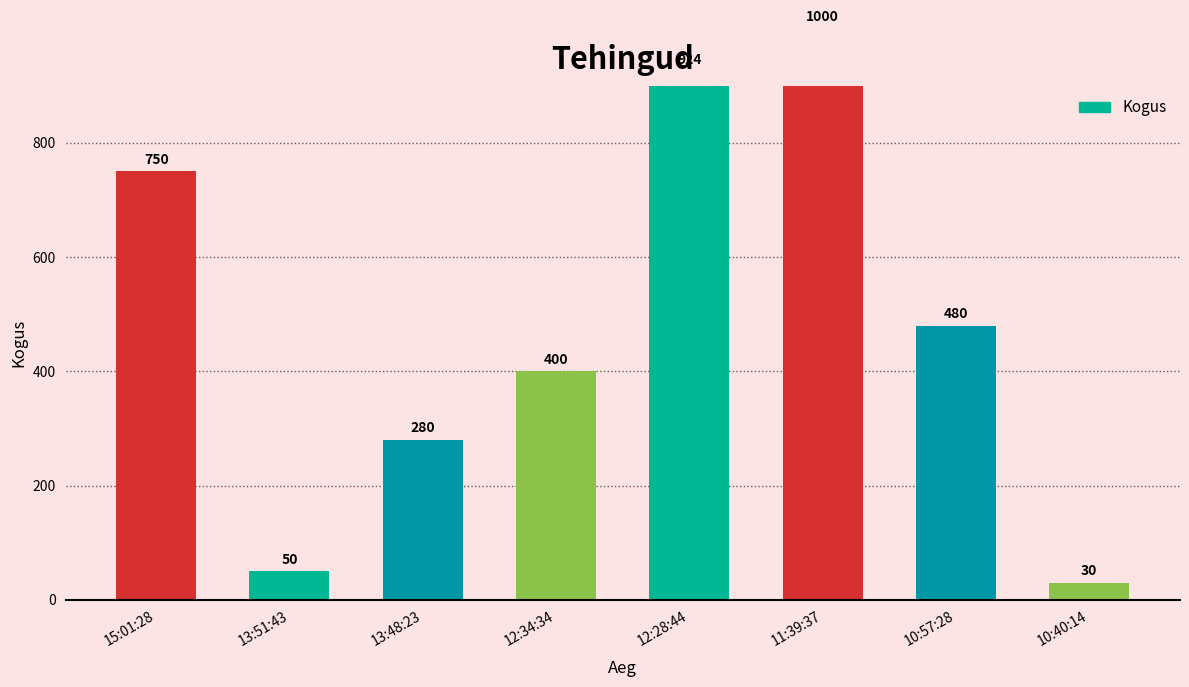

At which category does the chart reach its peak across all series?

11:39:37